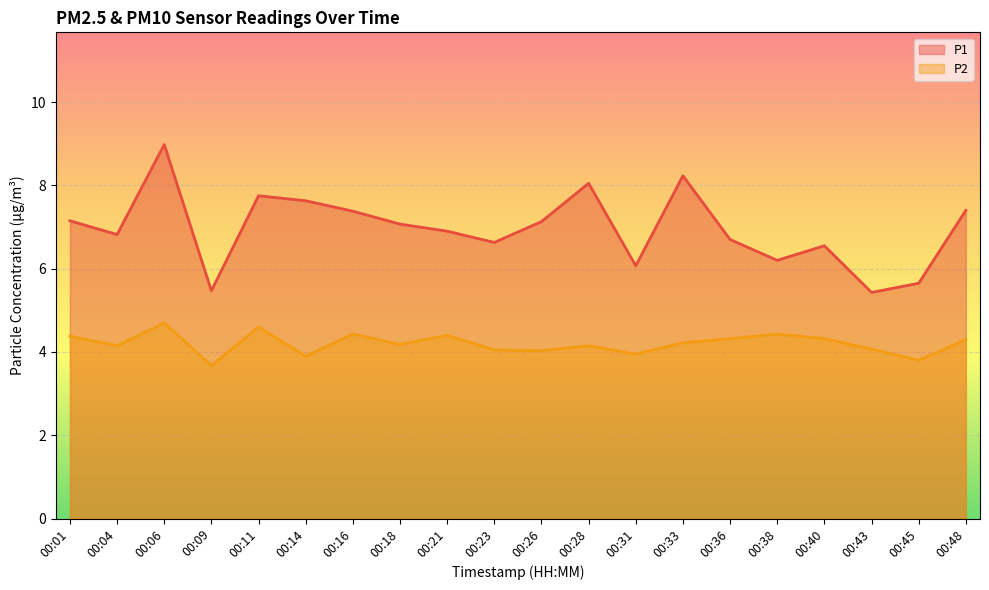

Is the value of P2 at 00:28 greater than the value of P1 at 00:21?

No